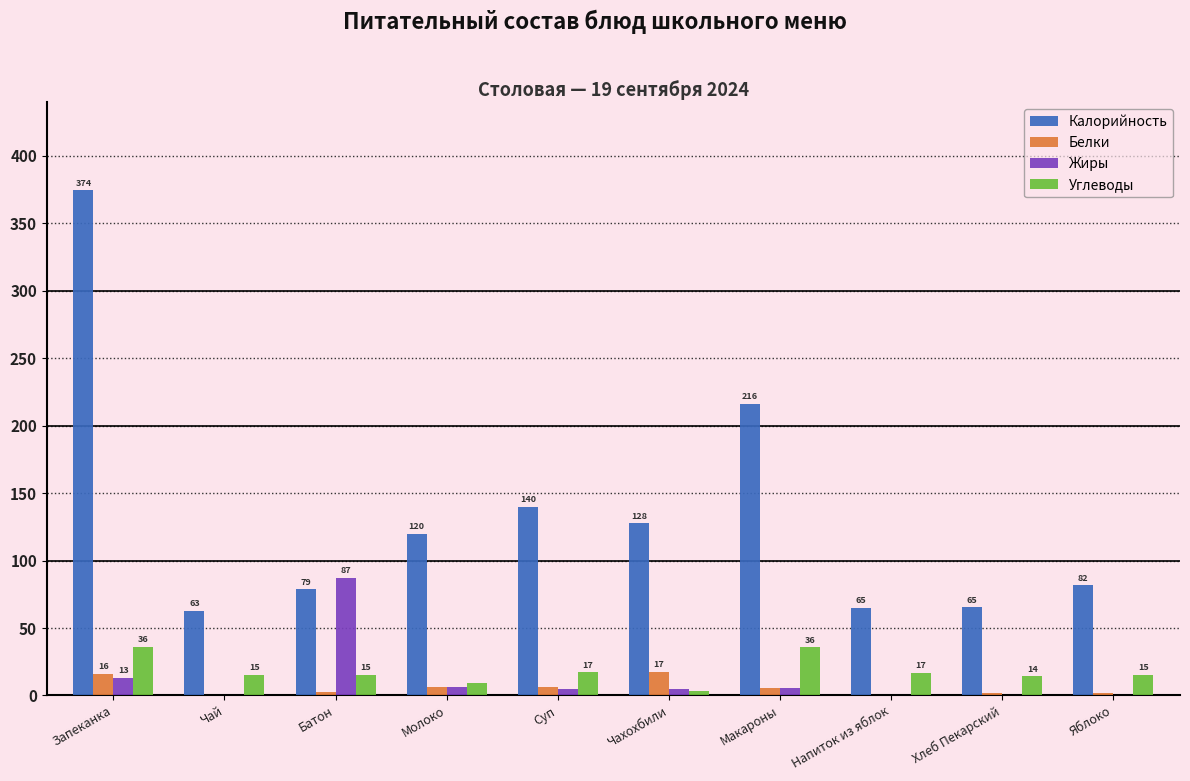

Does the chart contain stacked bars?

No